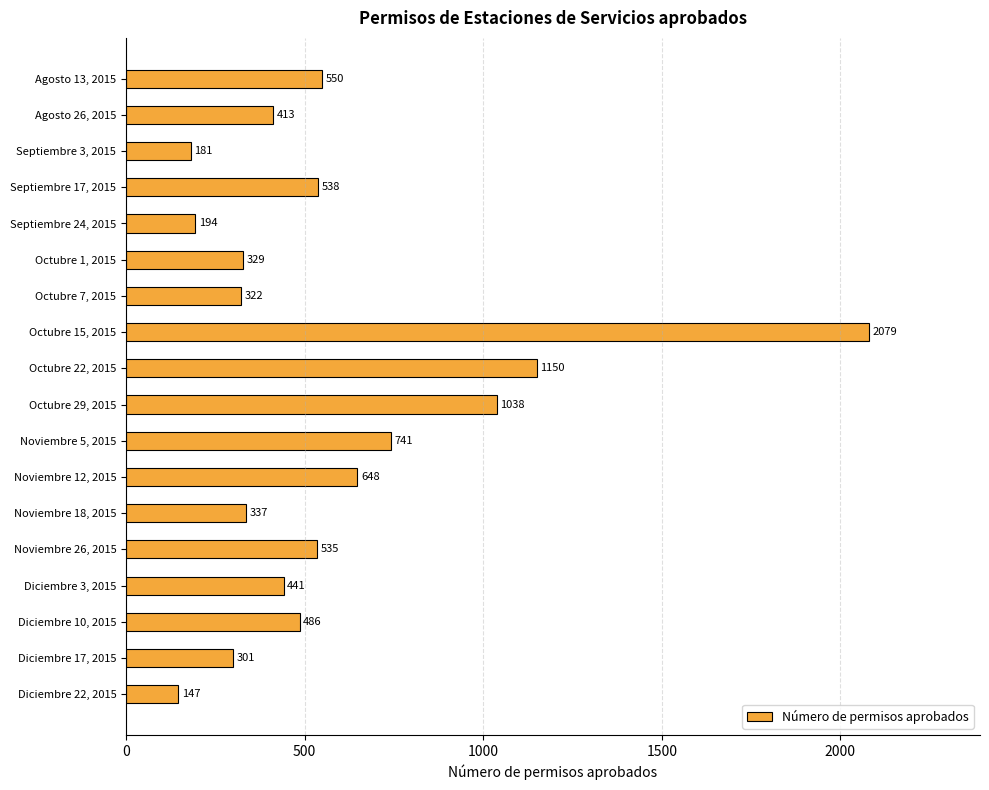

What is the change in value from Septiembre 24, 2015 to Octubre 15, 2015?

+1885